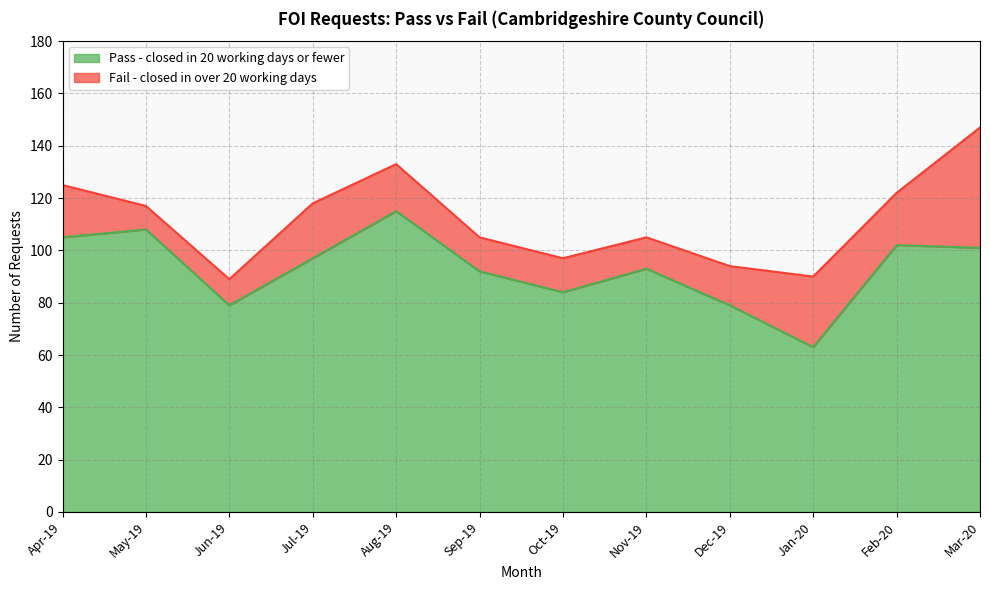

Does the chart have visible grid lines?

Yes